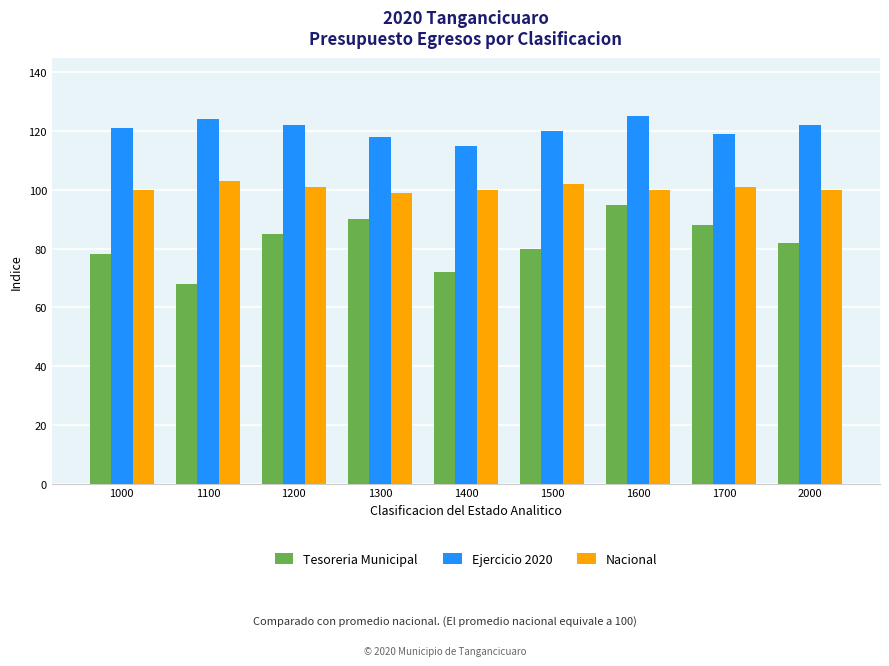

Rank the series by their maximum value, from highest to lowest.

Ejercicio 2020, Nacional, Tesoreria Municipal